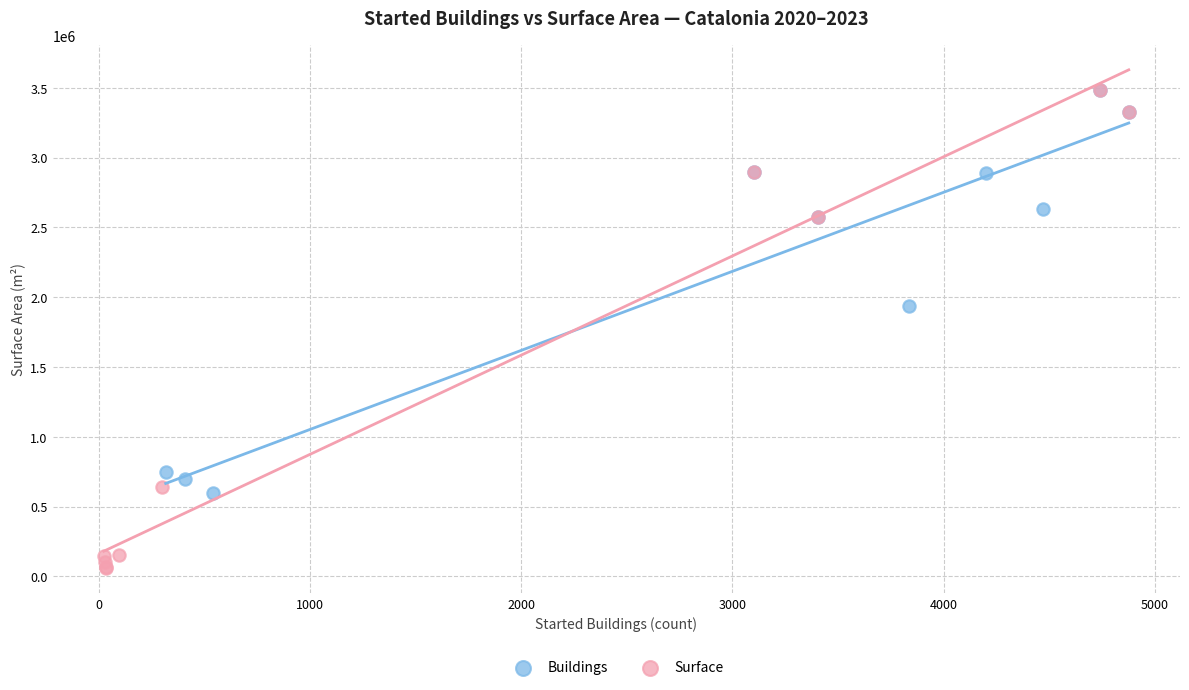

Which series reaches the minimum Y coordinate?

Surface